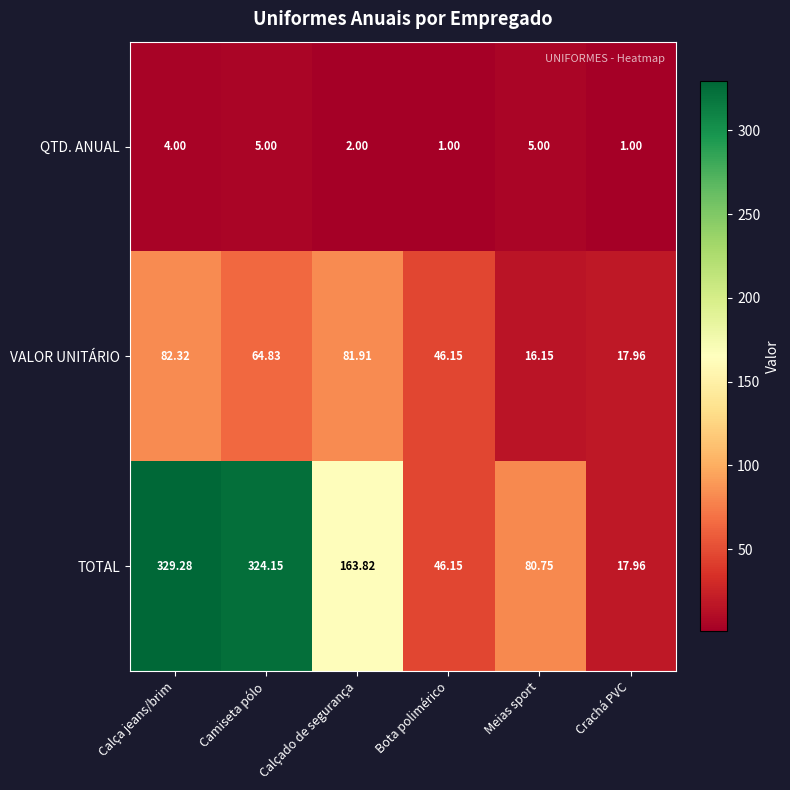

What is the maximum value shown in the chart?

329.3